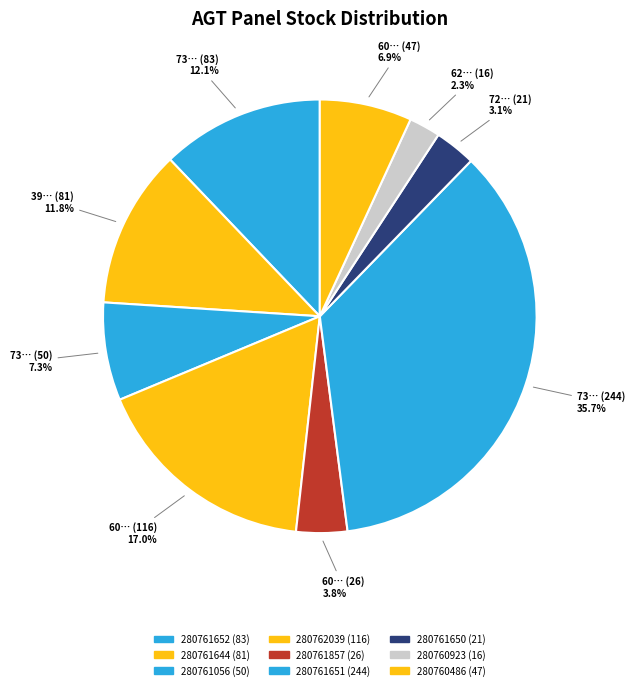

What percentage is the 280760923 slice, to the nearest percent?

2%